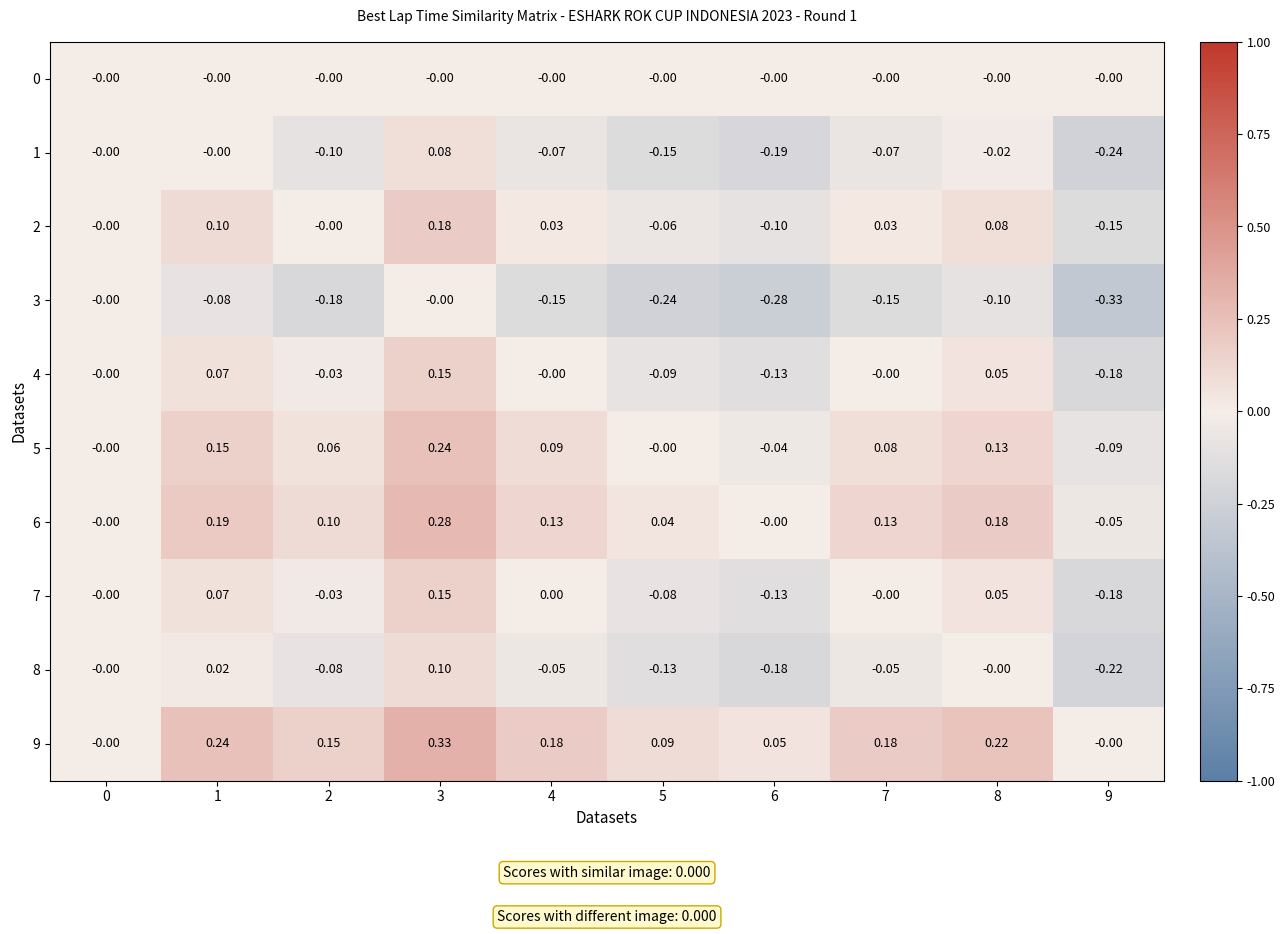

Is the value of 5 at 2 greater than the value of 4 at 9?

Yes